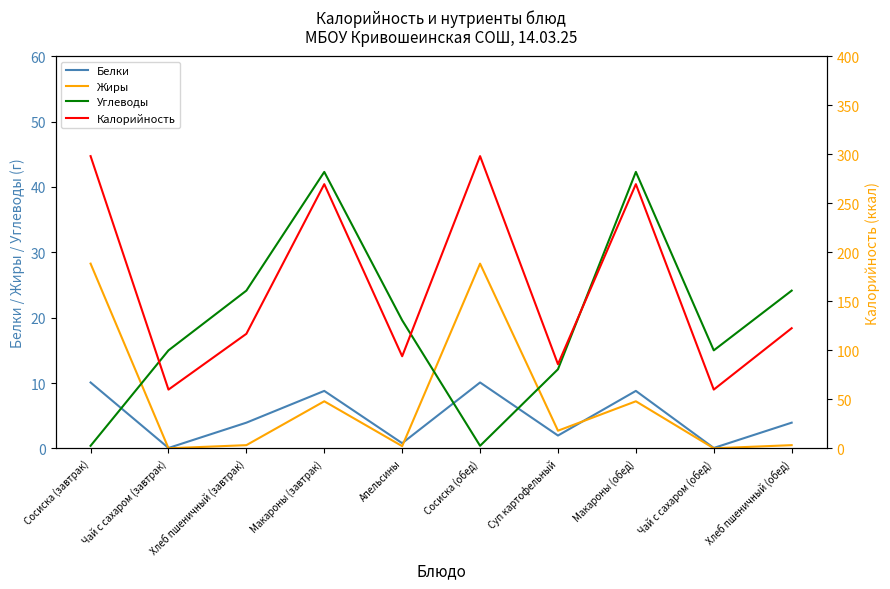

The Жиры series shows 0.5 at Хлеб пшеничный (завтрак). True or false?

True